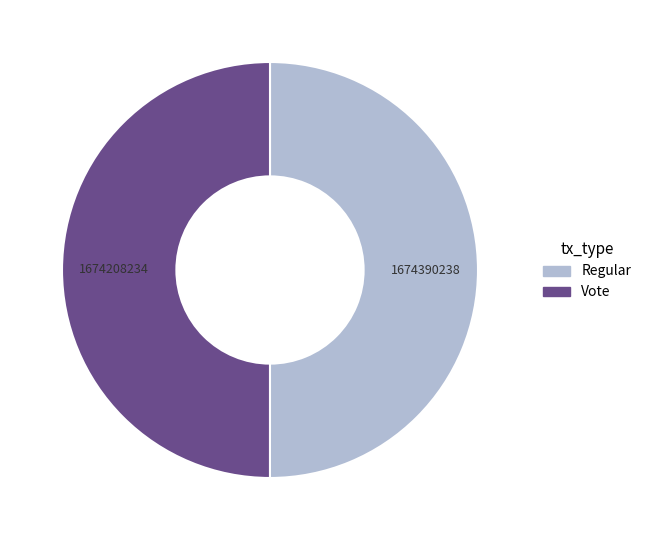

Is the sum of Regular and Vote greater than half?

Yes